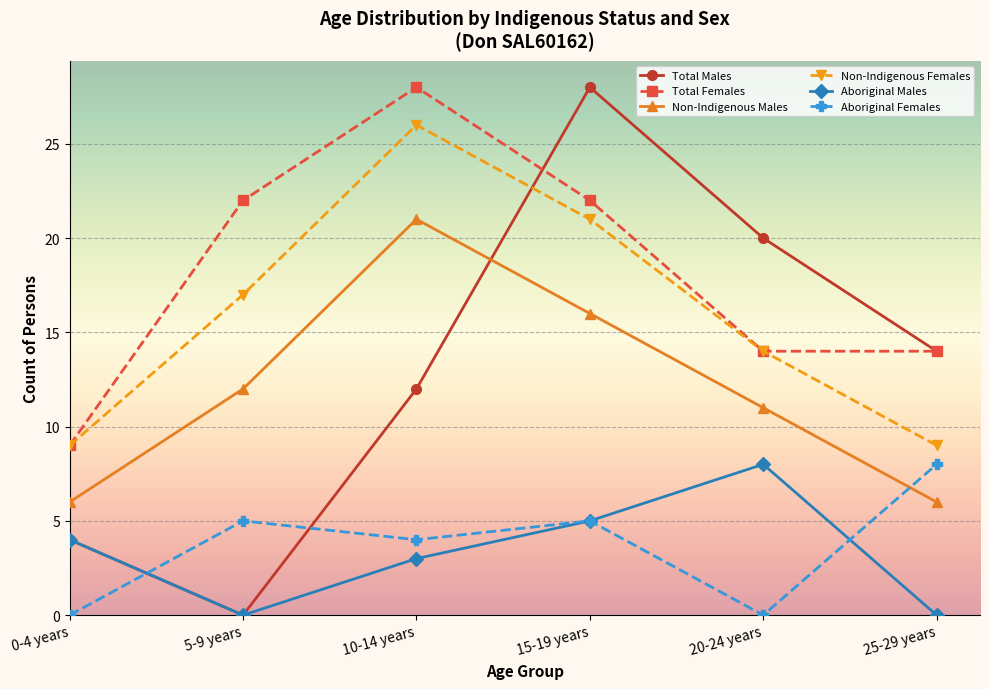

What is the value of the Aboriginal Males point at the 5th from the left?

8